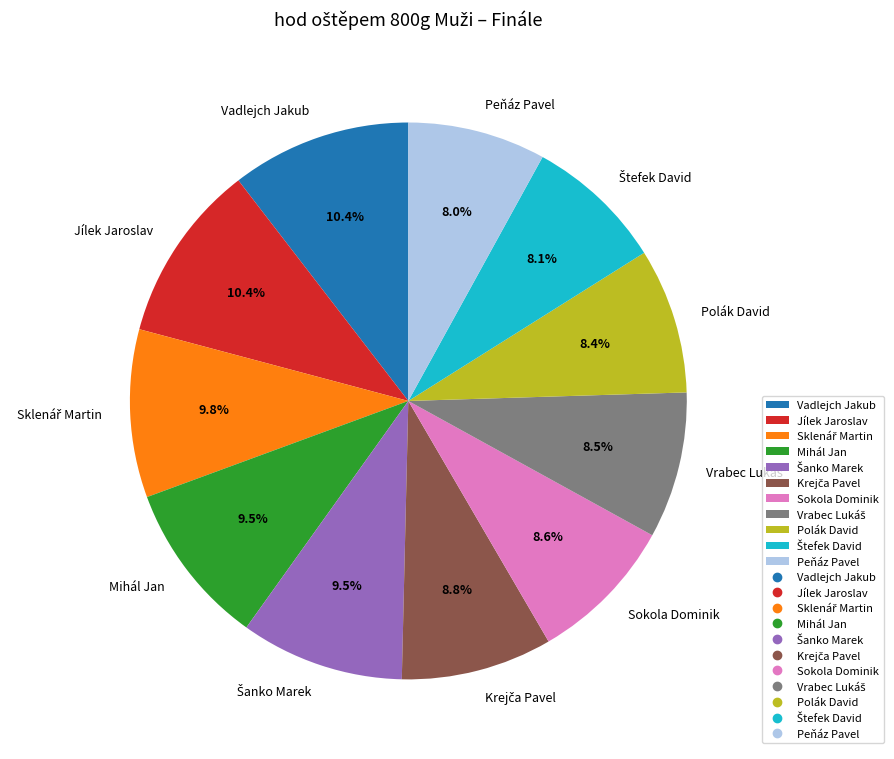

What percentage do Polák David and Sokola Dominik together represent?

17.0%